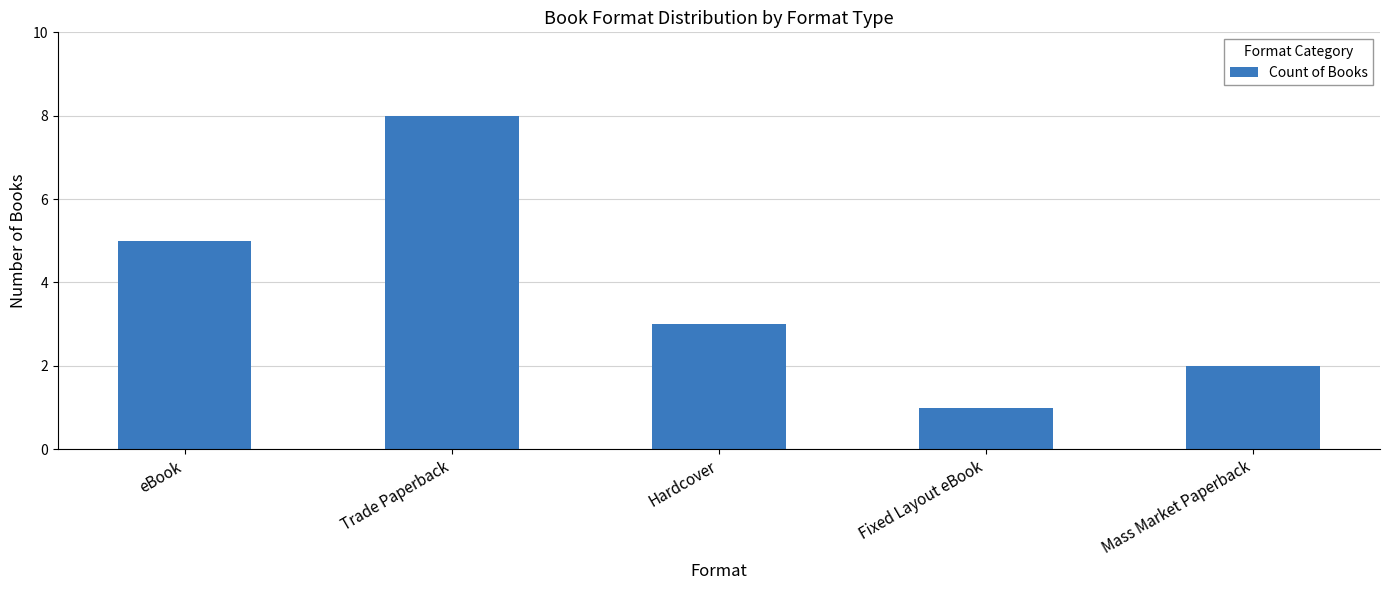

How many data points does each series have?

5